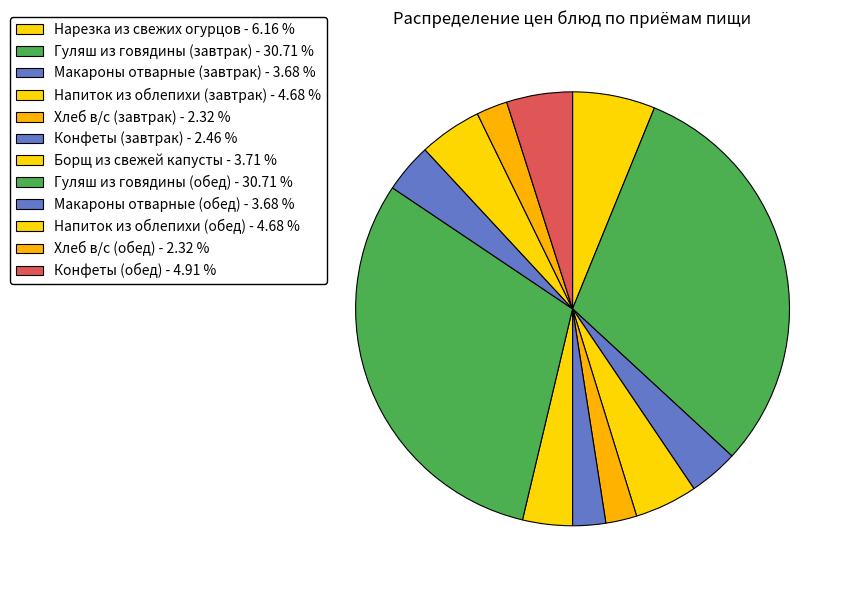

How many slices are in this pie chart?

12